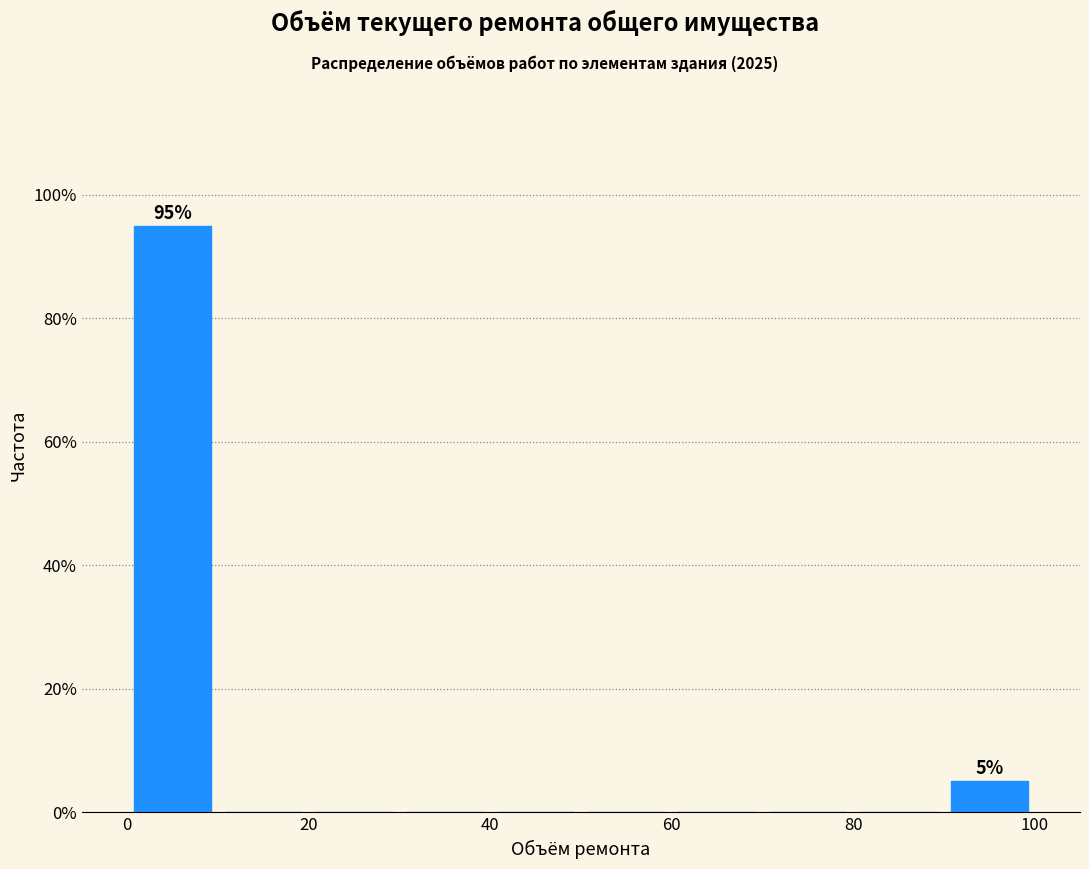

Which range on the x-axis has the tallest bar?

0 to 10